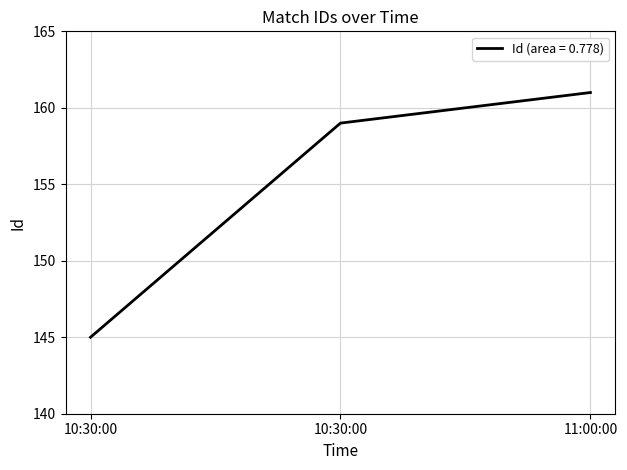

How many lines are shown in the chart?

1